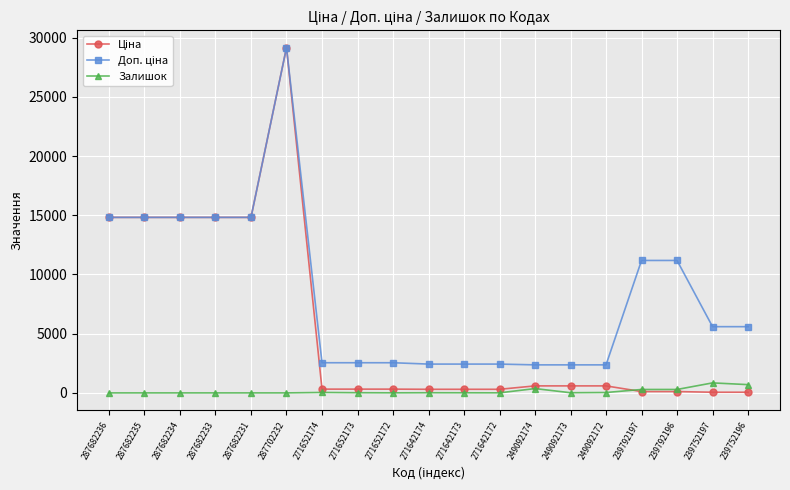

At which category is the sum across all series the highest?

287702232